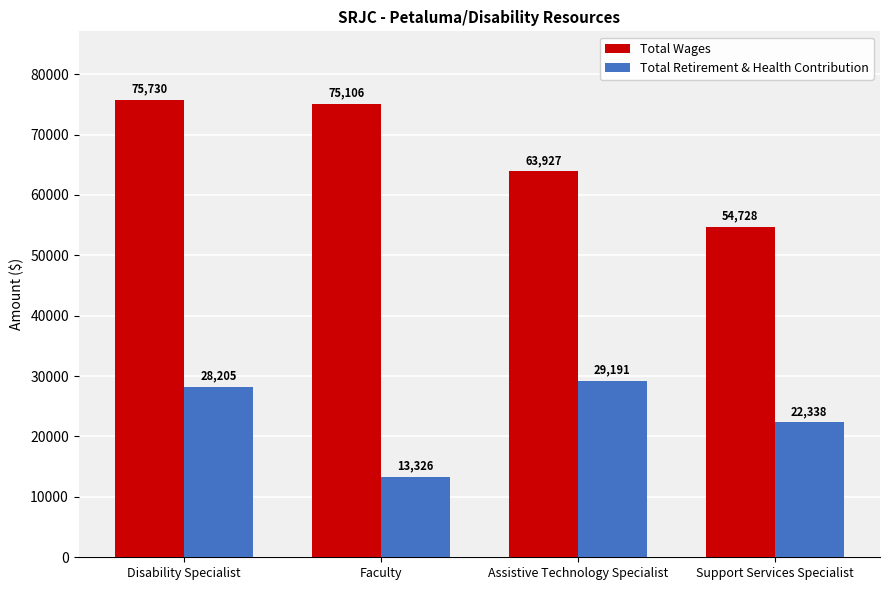

At Assistive Technology Specialist, list the series in order from largest to smallest.

Total Wages, Total Retirement & Health Contribution